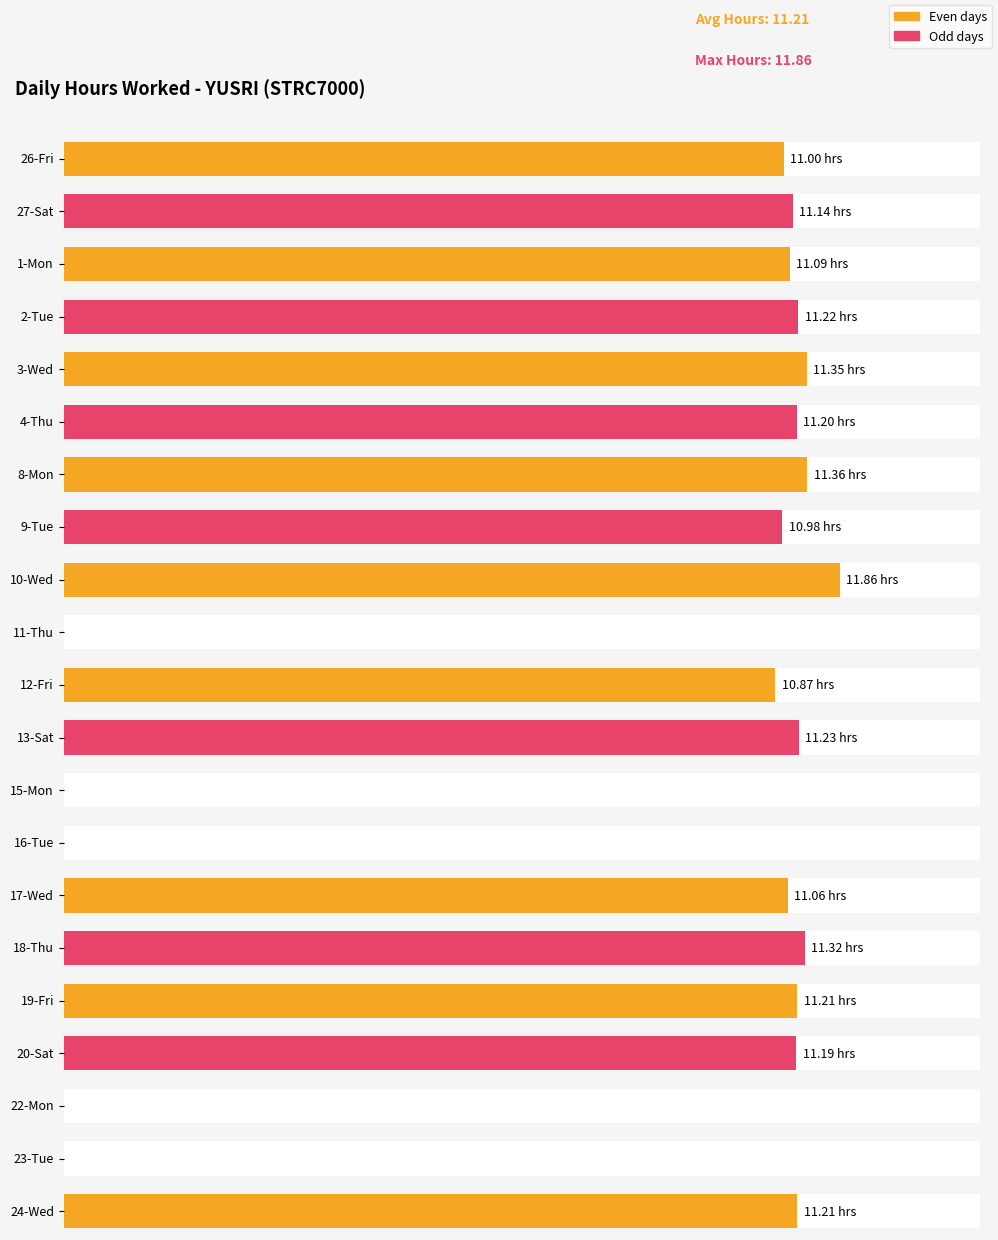

At which category does the chart reach its peak across all series?

10-Wed